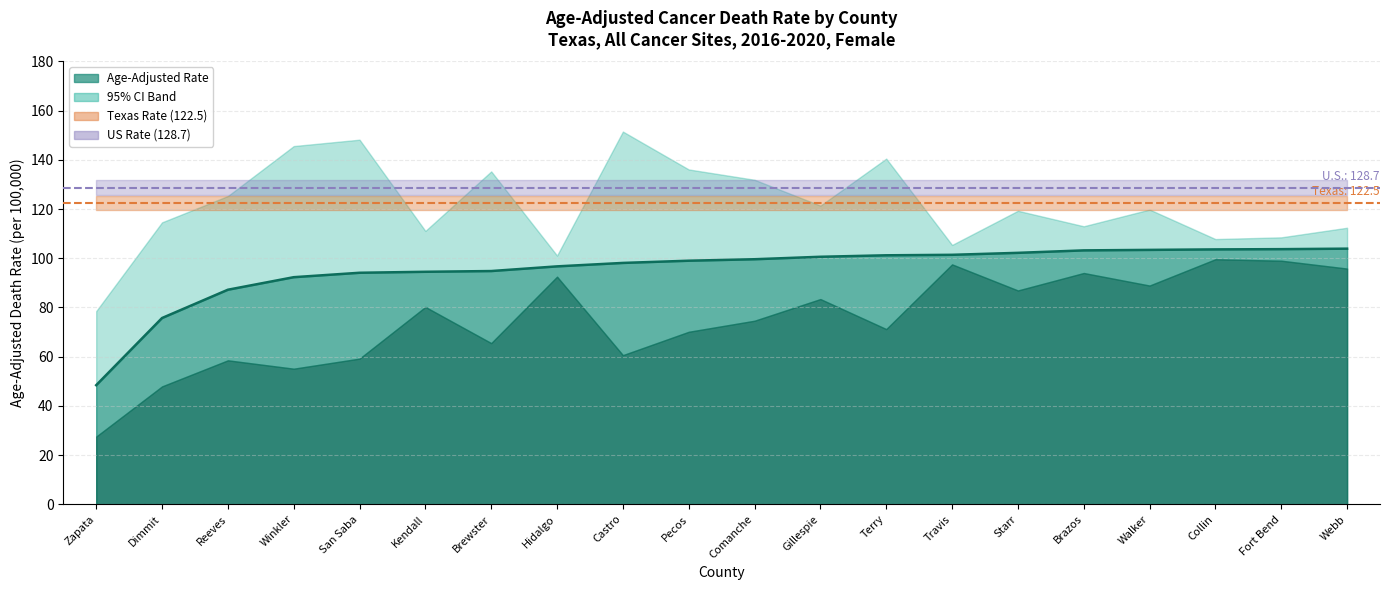

Rank the series at Brazos from highest to lowest value.

Upper CI, Age-Adjusted Rate, Lower CI